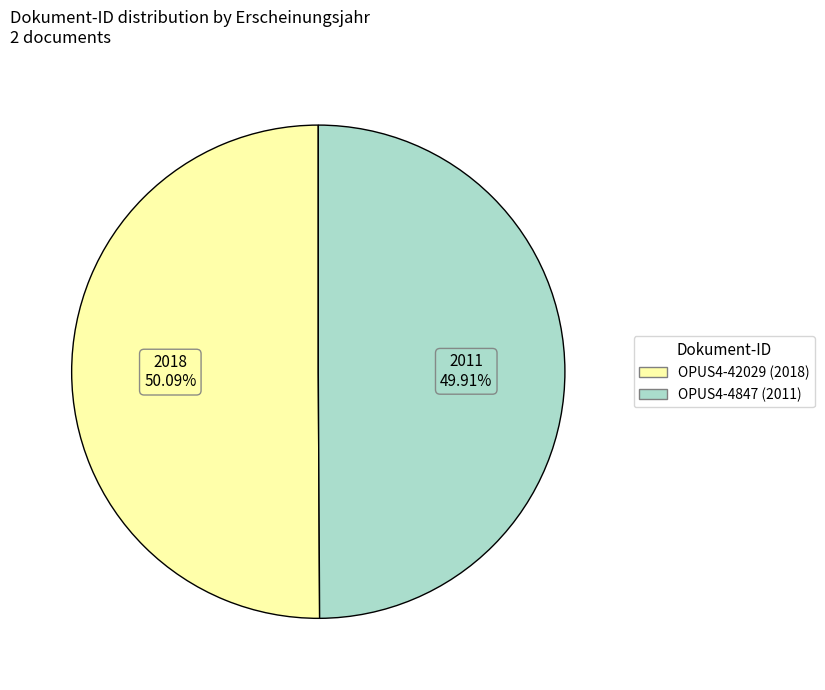

Is there a majority slice in this chart?

Yes